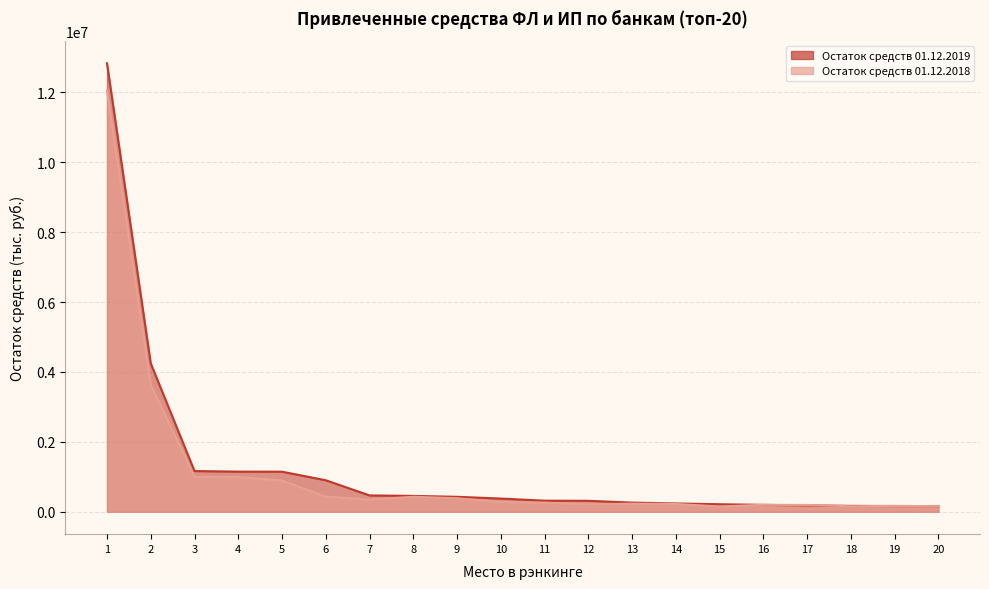

What is the total value across all series at 4?

2141517.3